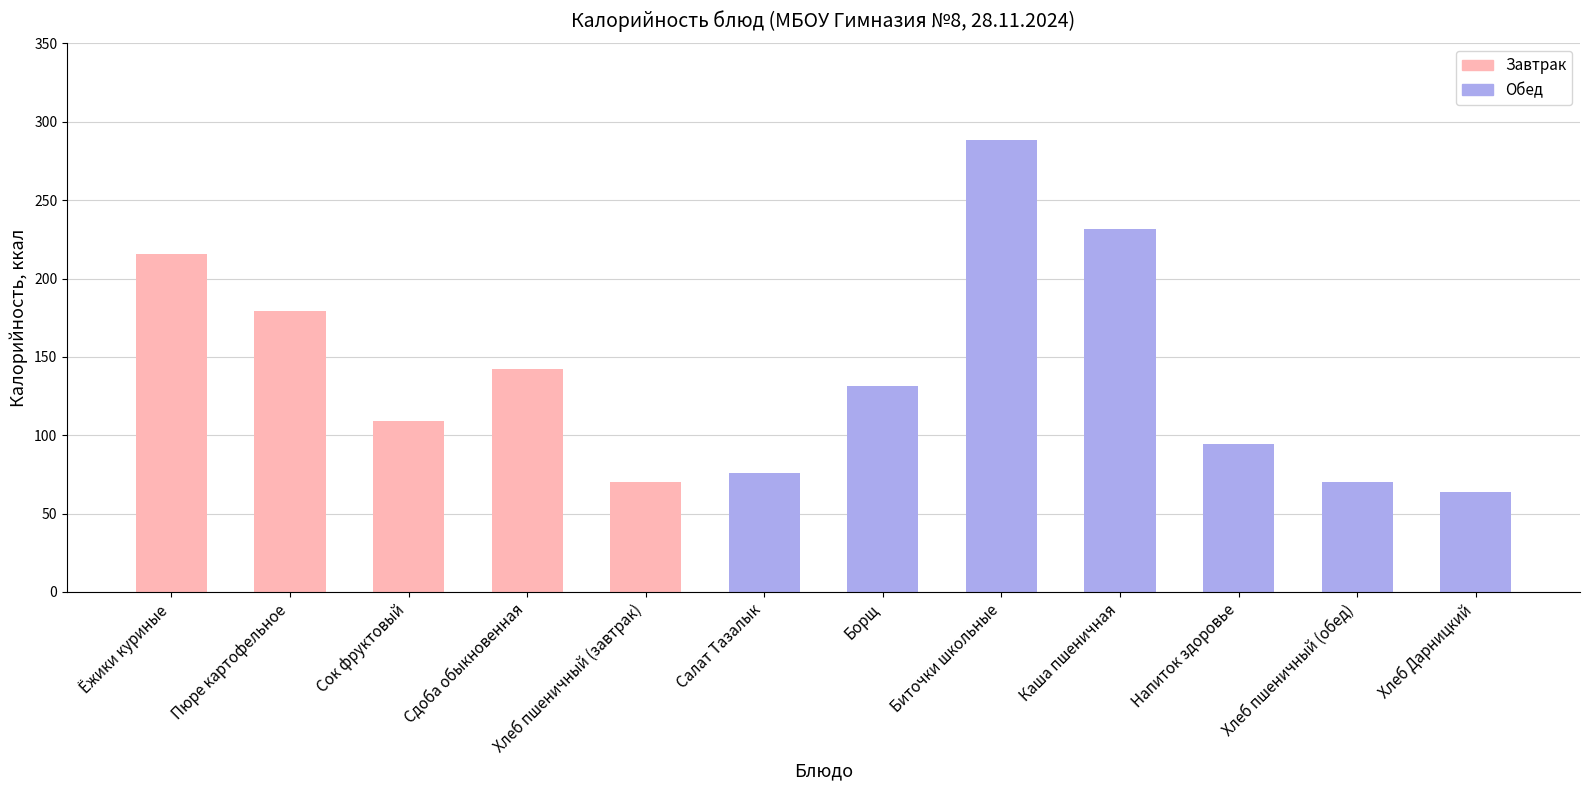

Which label corresponds to the largest value in the chart?

Биточки школьные